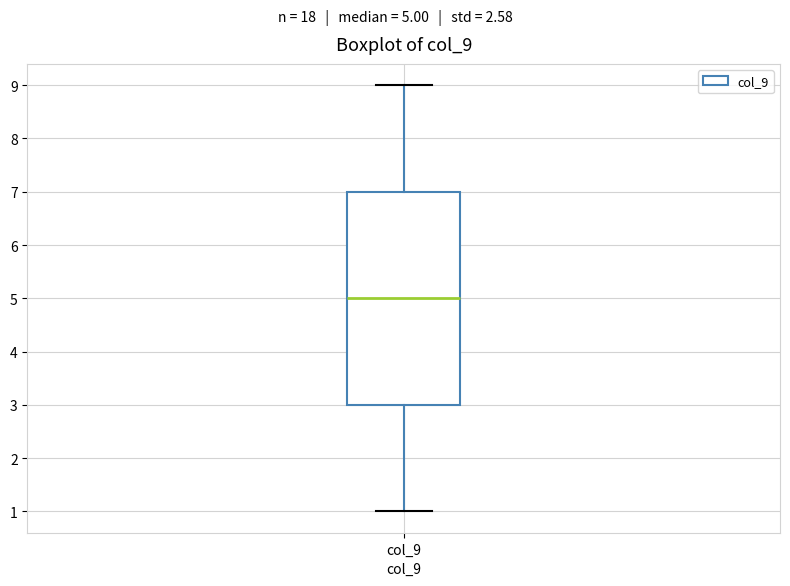

Transcribe this box plot: give where the median line is, the range the box spans, and where the two whiskers end, as read against the y-axis. The values are not printed on the chart, so give them approximately, as read against the axis.

median 5, box 3 to 7, whiskers 1 to 9